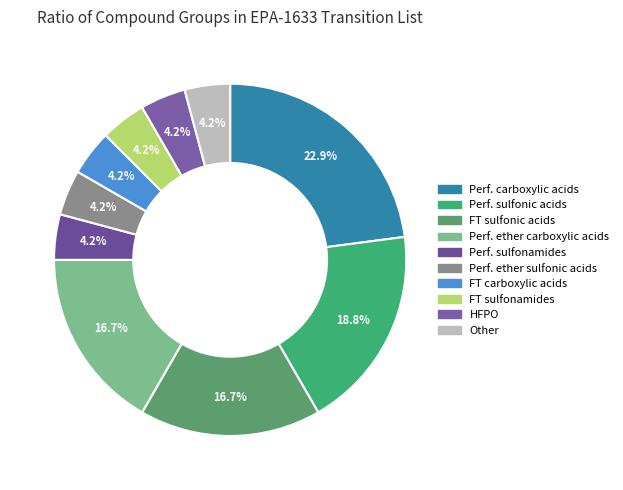

How many segments does this pie chart have?

10